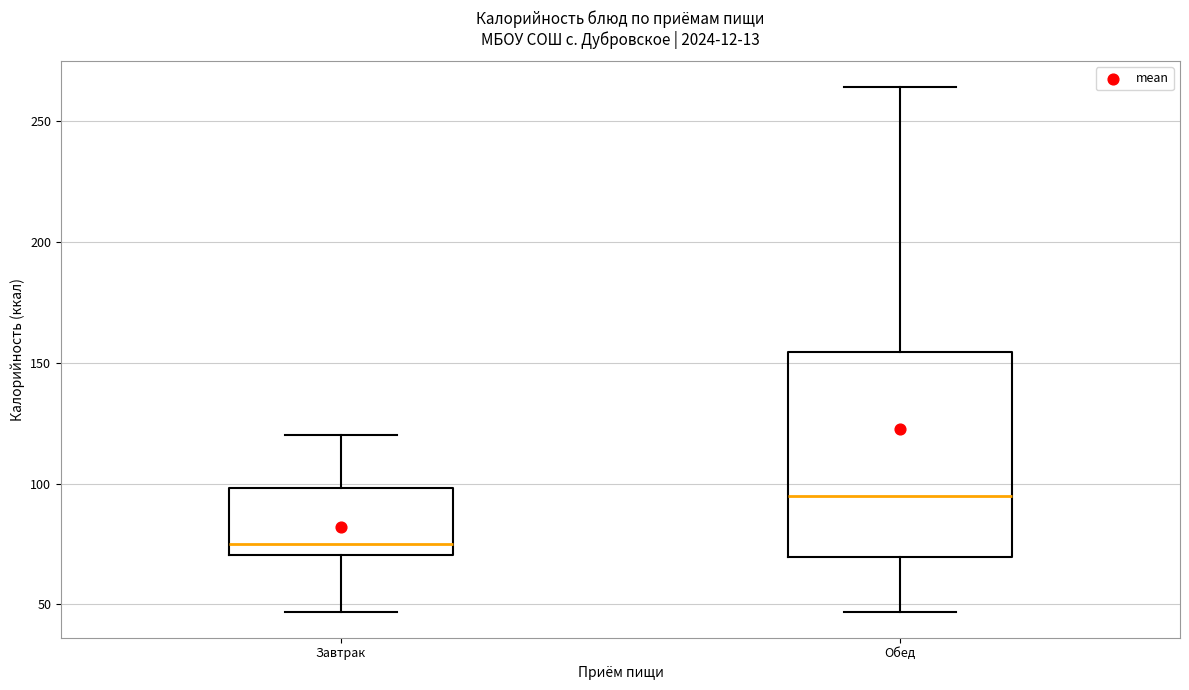

Reading left to right, read every box against the y-axis: the position of its median line, the range the box covers, and the ends of its whiskers. The values are not printed on the chart, so give them approximately, as read against the axis.

Завтрак: median 75, box 70 to 100, whiskers 45 to 120
Обед: median 95, box 70 to 155, whiskers 45 to 265